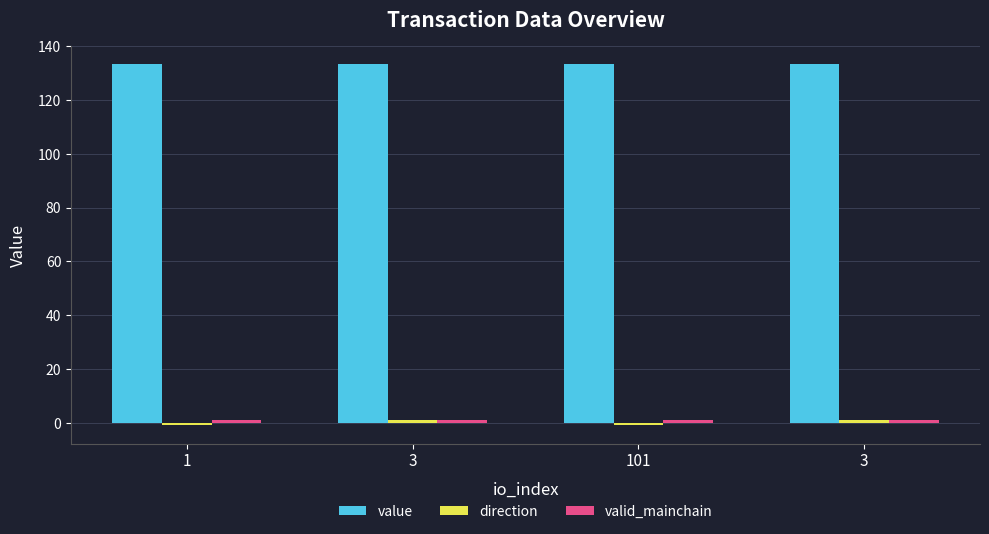

Is it true that direction equals -1.0 at 101?

True